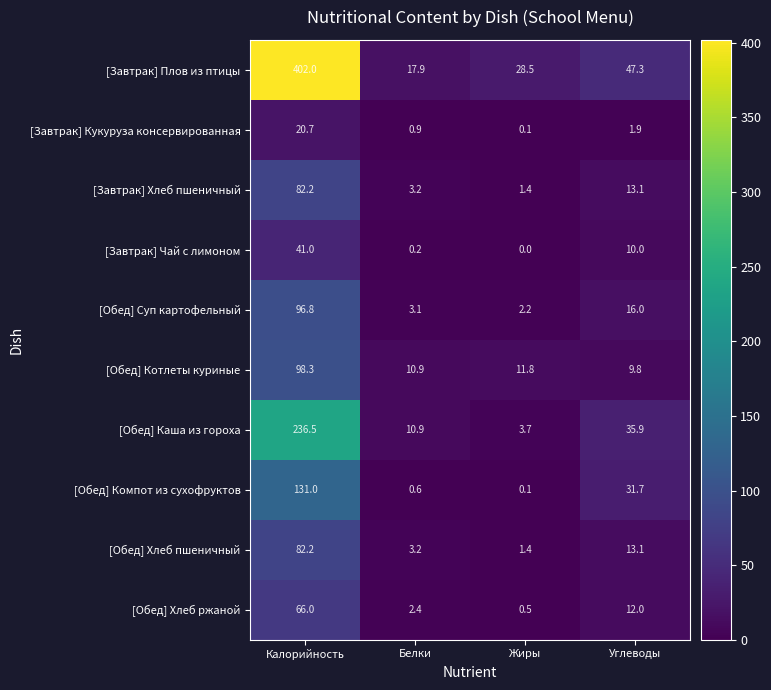

Between Белки and Жиры, which series saw the biggest shift?

[Завтрак] Плов из птицы